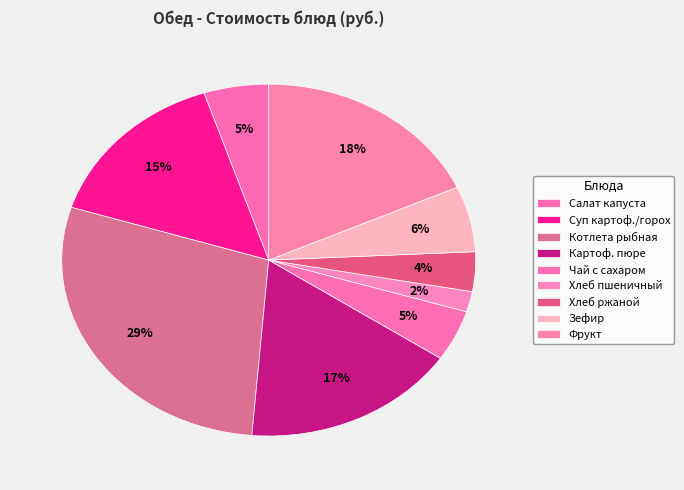

Count the number of slices in the pie.

9